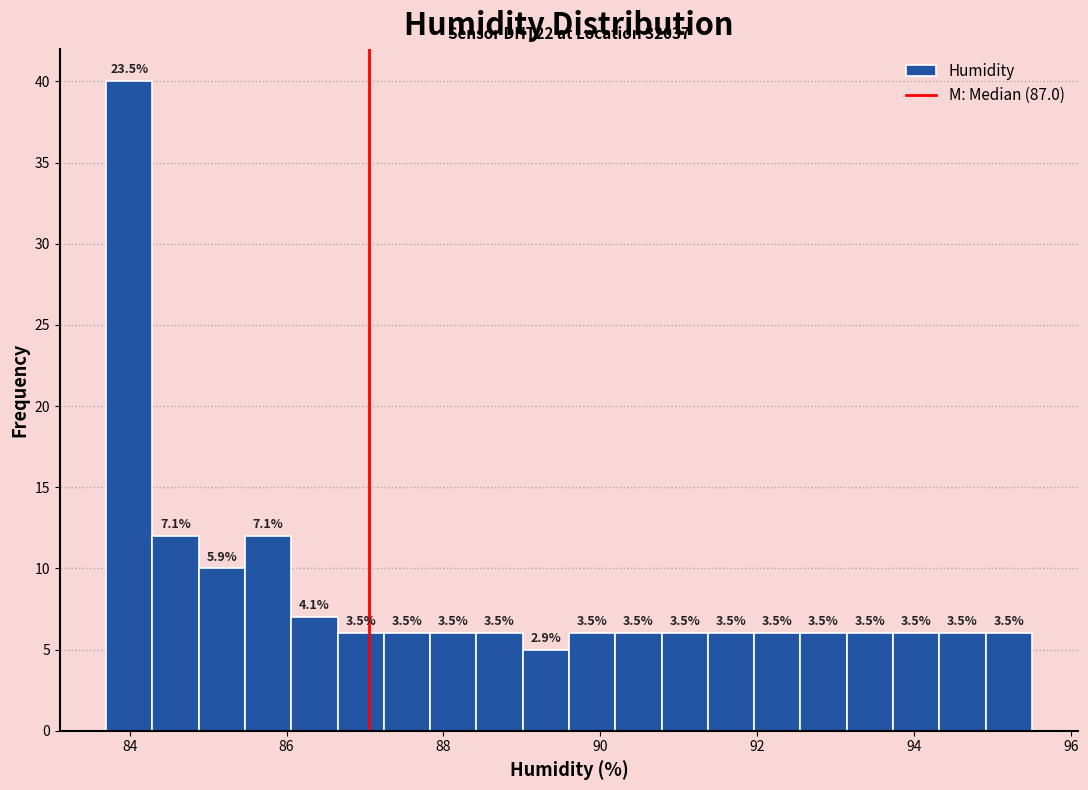

Around what value on the x-axis is the tallest bar? Give the approximate position of its centre, as read against the axis.

84.0